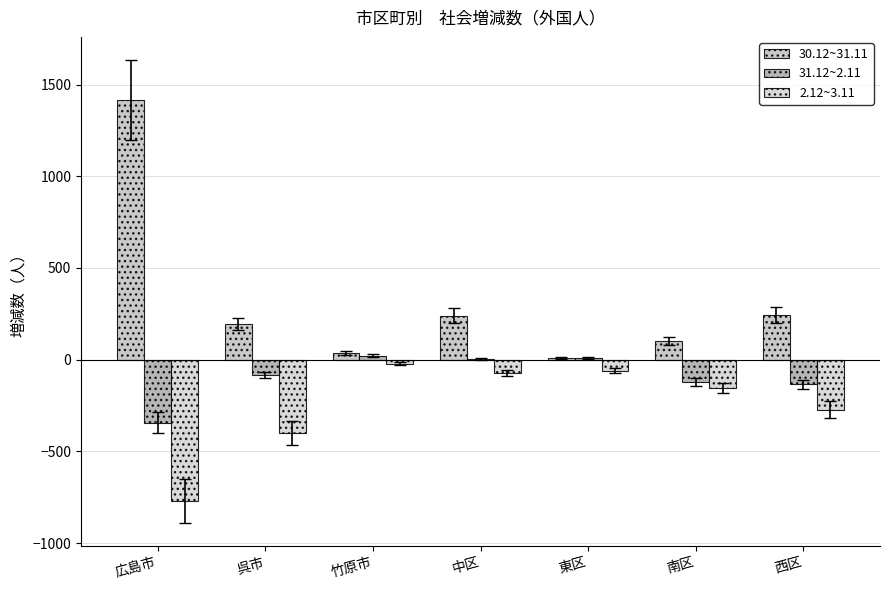

Does the chart contain stacked bars?

No